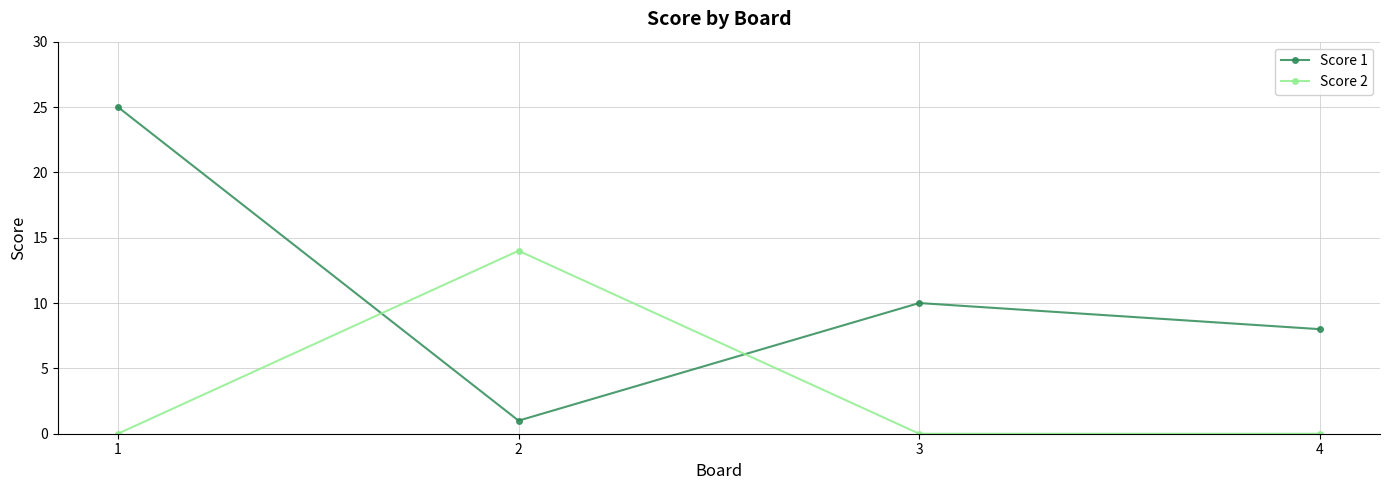

Rank the series by their average value, from highest to lowest.

Score 1, Score 2